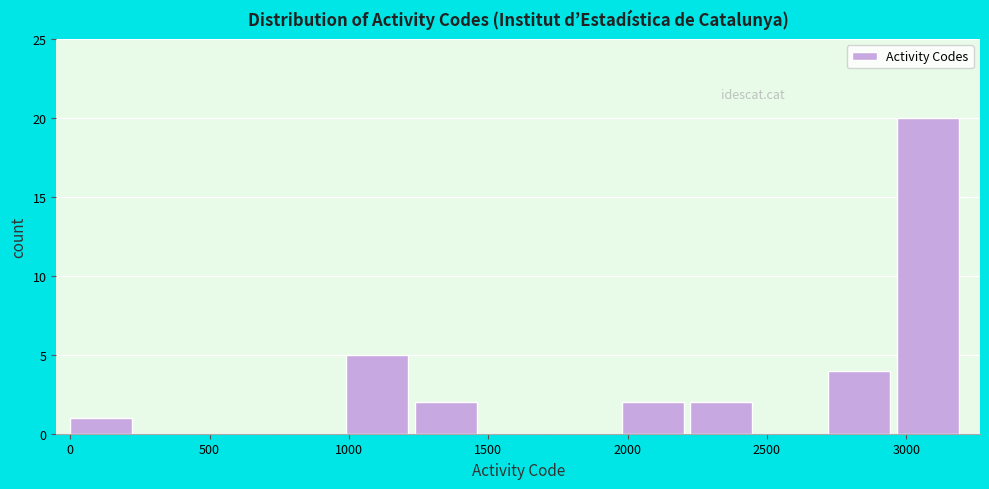

Reading left to right, transcribe this chart: for each bar, give the range it covers on the x-axis and its height. Neither the bar edges nor the heights are printed on the chart, so give them approximately, as read against the axes.

0 to 250: 1
250 to 500: 0
500 to 750: 0
750 to 1000: 0
1000 to 1250: 5
1250 to 1500: 2
1500 to 1750: 0
1750 to 2000: 0
2000 to 2250: 2
2250 to 2450: 2
2450 to 2700: 0
2700 to 2950: 4
2950 to 3200: 20